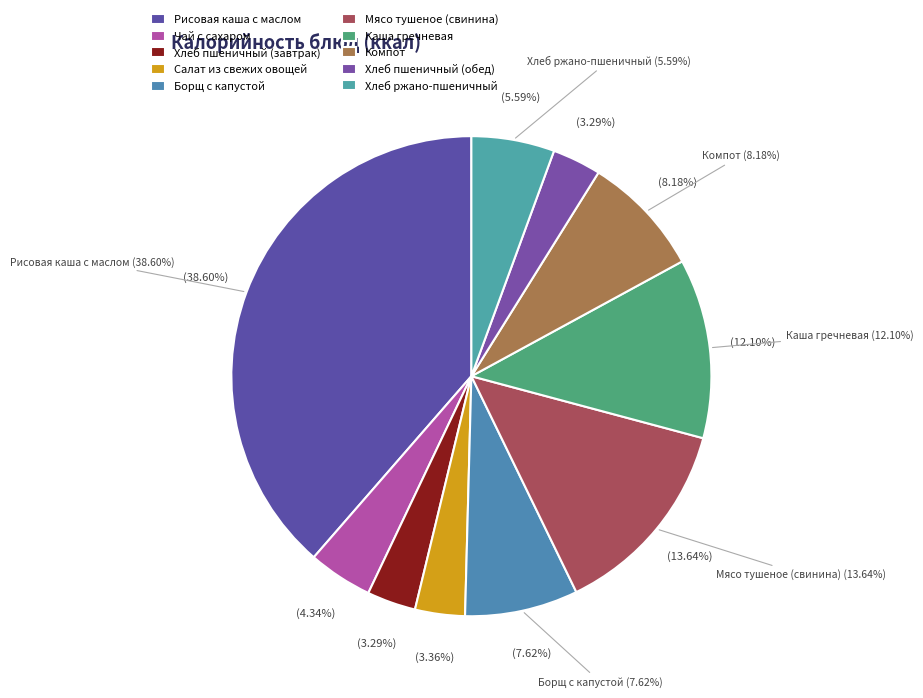

Combined, do Хлеб ржано-пшеничный and Борщ с капустой account for over 50%?

No